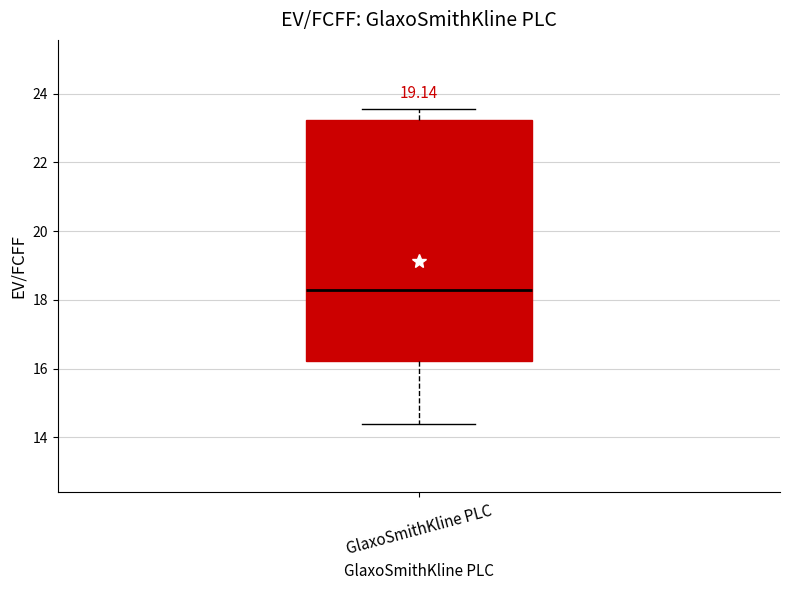

Where does the upper whisker of the box for GlaxoSmithKline PLC end on the y-axis? The values are not printed on the chart, so give them approximately, as read against the axis.

23.6